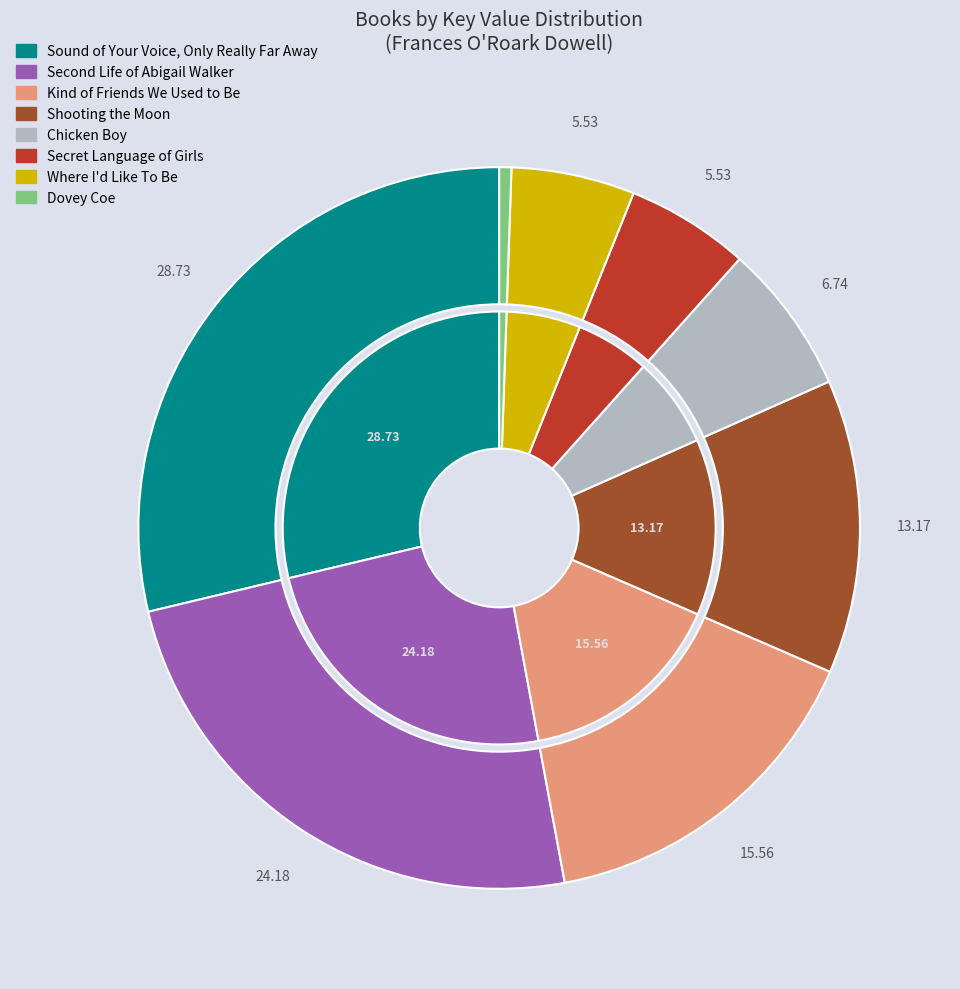

To the nearest percent, what percentage of the pie is Shooting the Moon?

13%